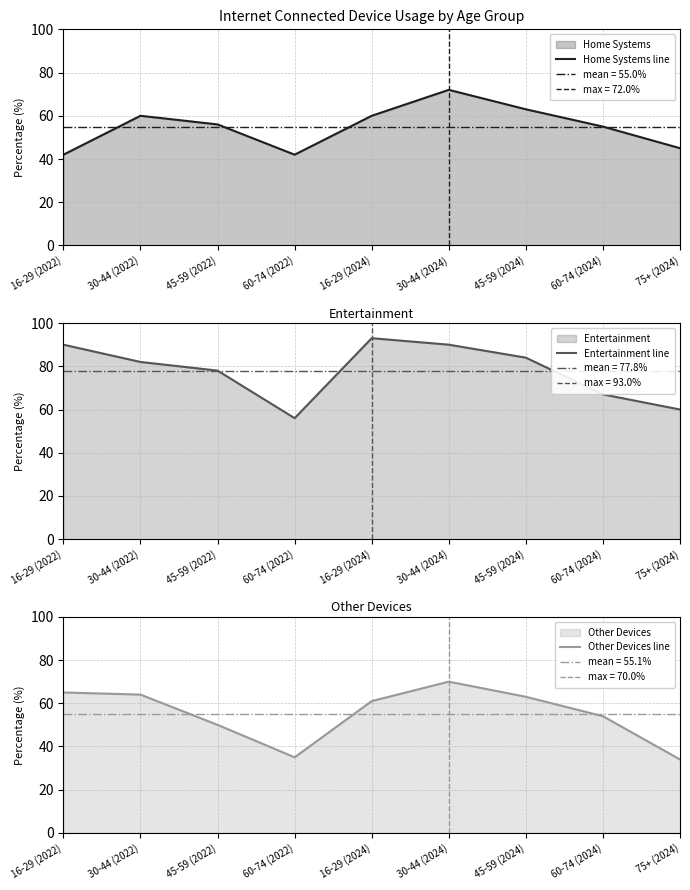

True or false: Entertainment line and Home Systems line cross at least once.

False